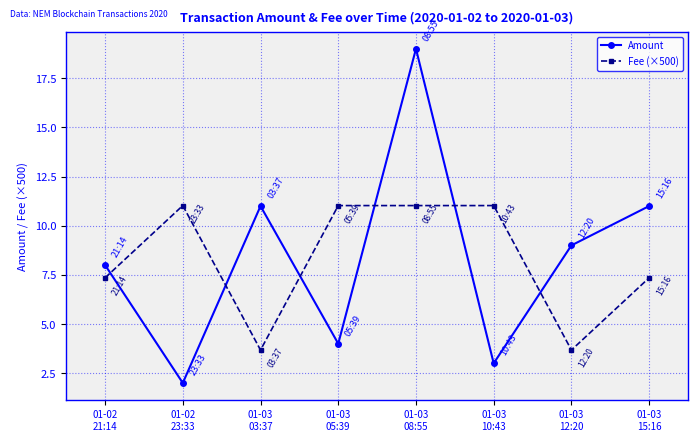

Is it true that Amount equals 11.0 at 01-03
15:16?

True